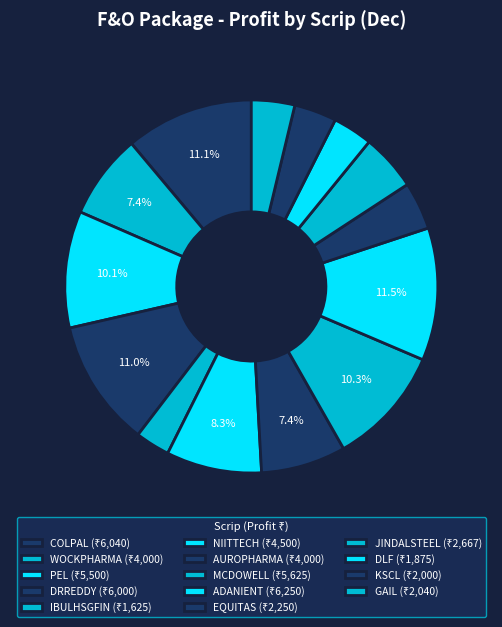

Is there a majority slice in this chart?

No